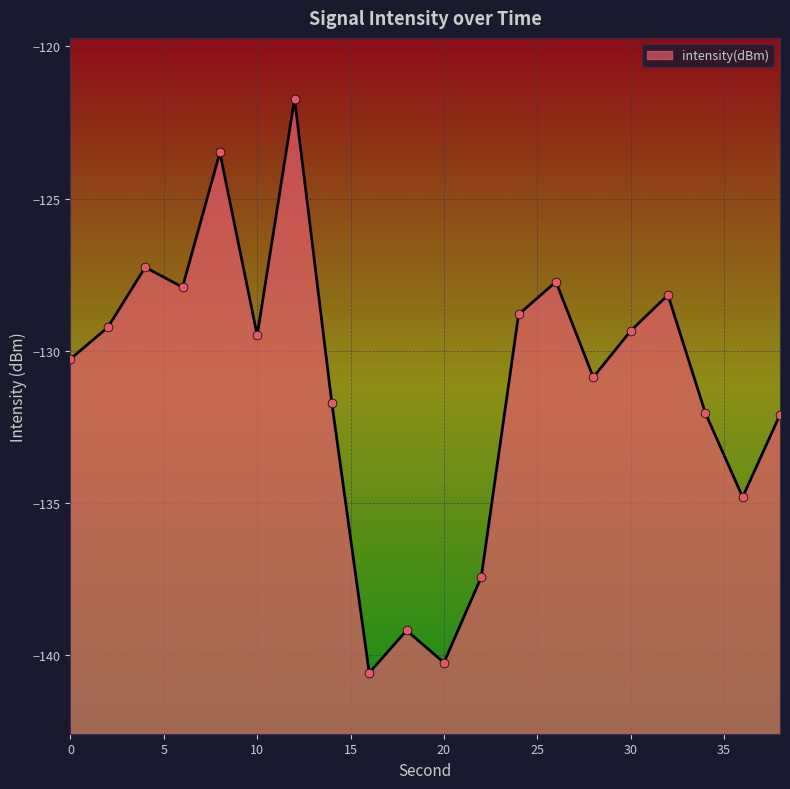

Which has a higher value, 4 or 8?

8